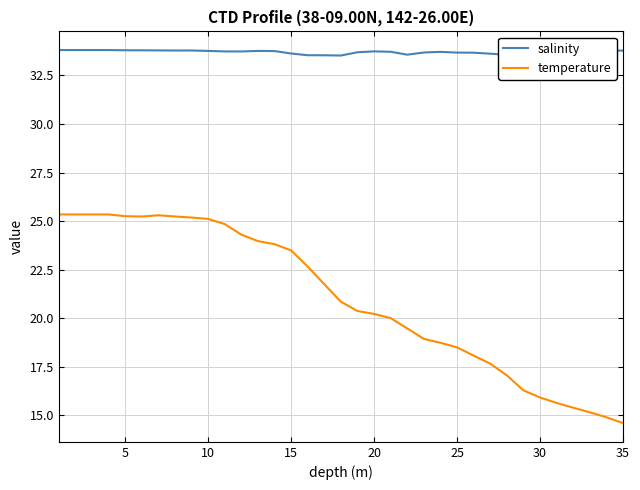

Rank the series by their maximum value, from highest to lowest.

salinity, temperature